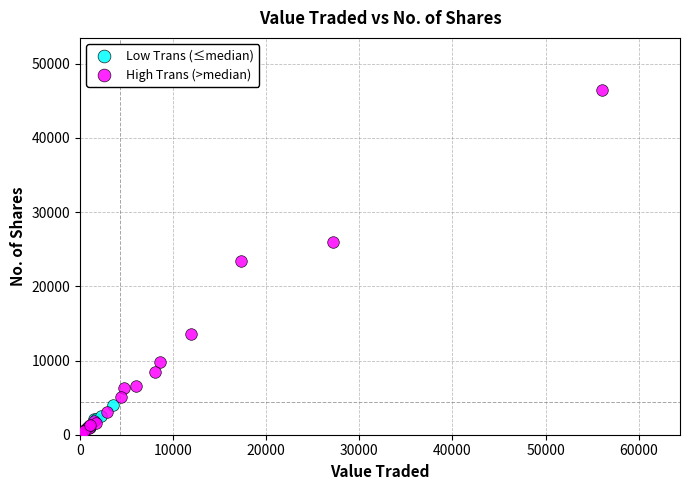

What are all the series names shown in the legend?

Low Trans (≤median), High Trans (>median)